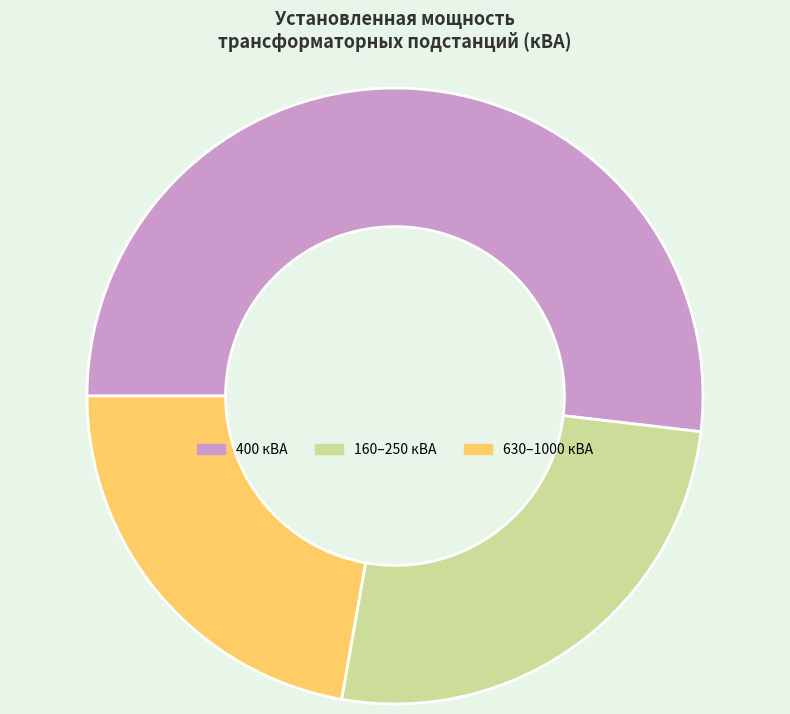

Combined, do 400 кВА and 630–1000 кВА account for over 50%?

Yes